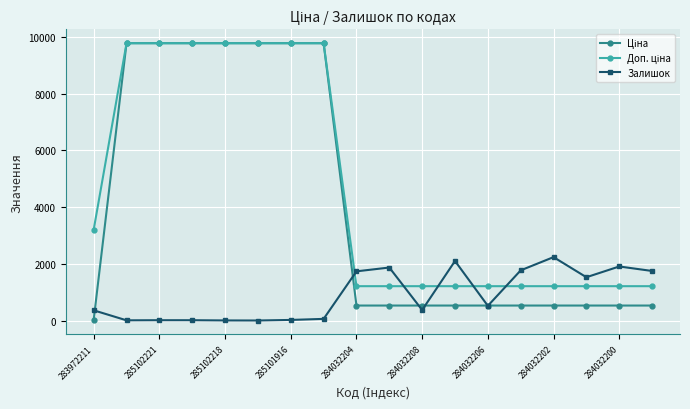

At how many categories does at least one series exceed 5984?

7